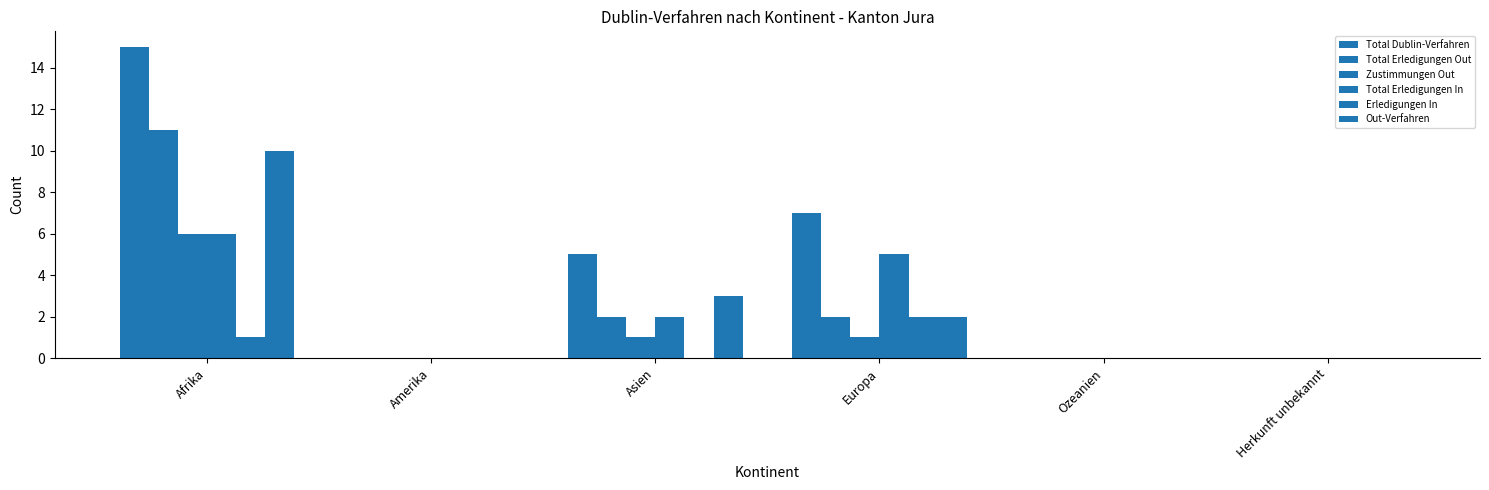

Count the number of data series in this chart.

6